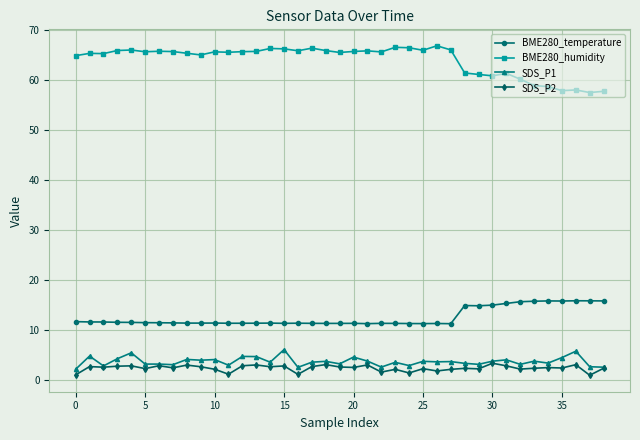

What is the value of the SDS_P2 point at the 5th from the left?

2.9